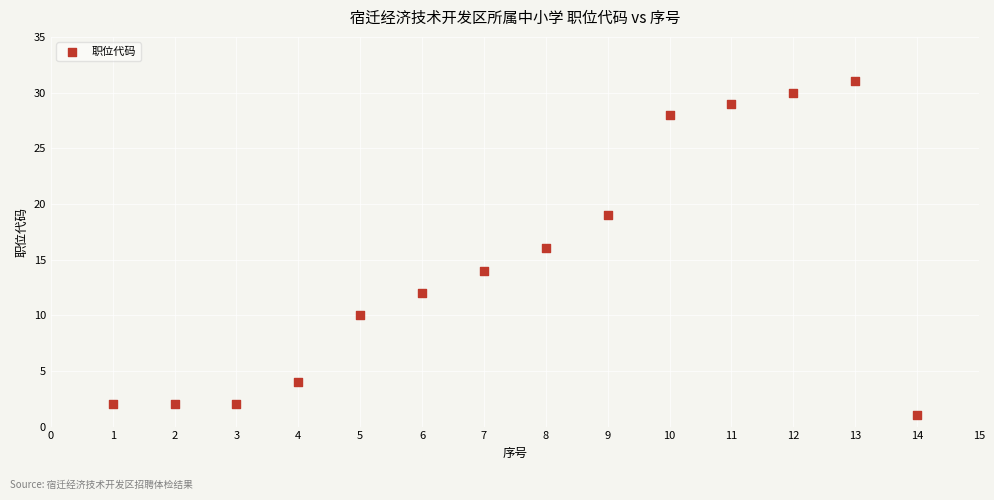

What is the range of X values (max minus min)?

13